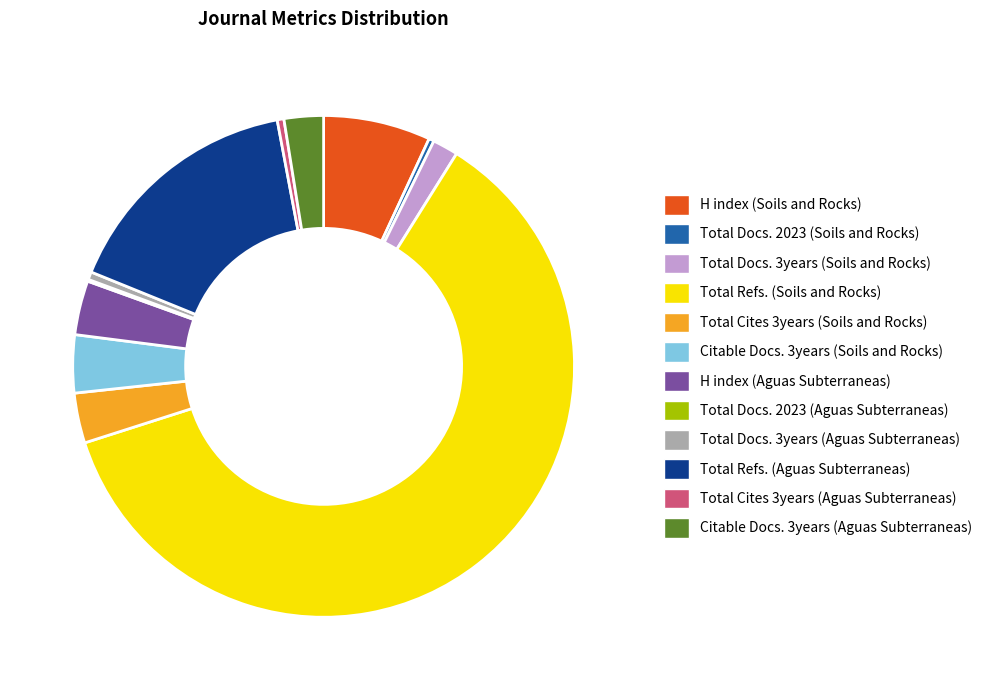

Which has a higher value, Total Docs. 2023 (Soils and Rocks) or Total Docs. 3years (Soils and Rocks)?

Total Docs. 3years (Soils and Rocks)